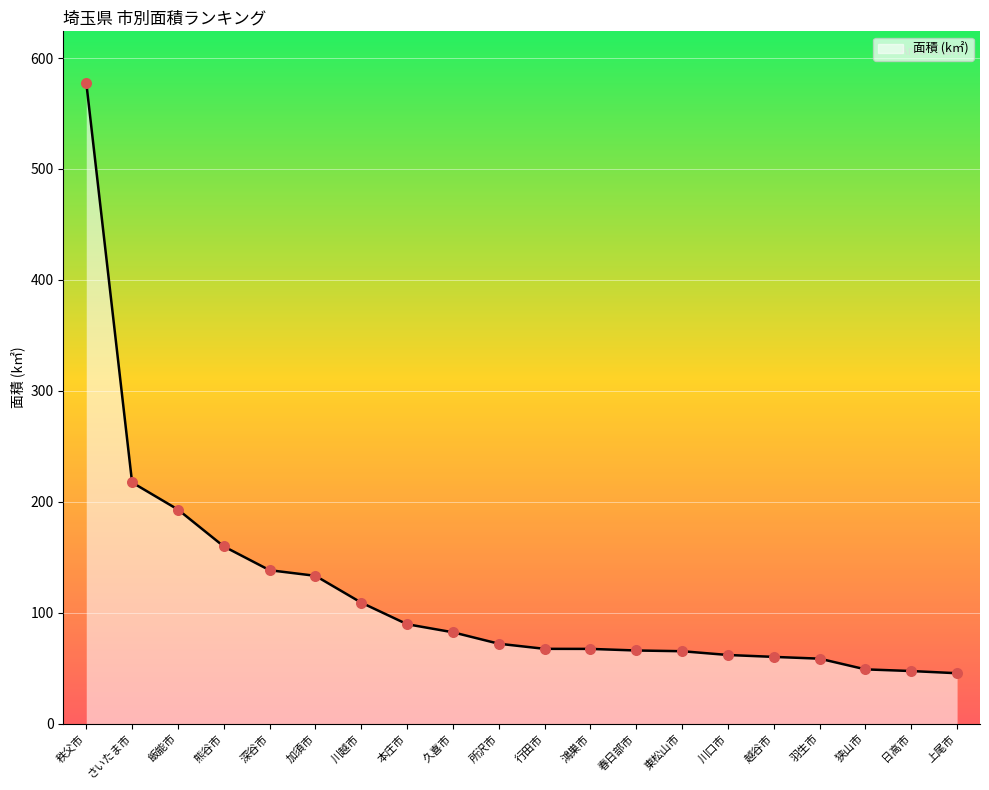

What is the change in value from 東松山市 to 越谷市?

-5.1